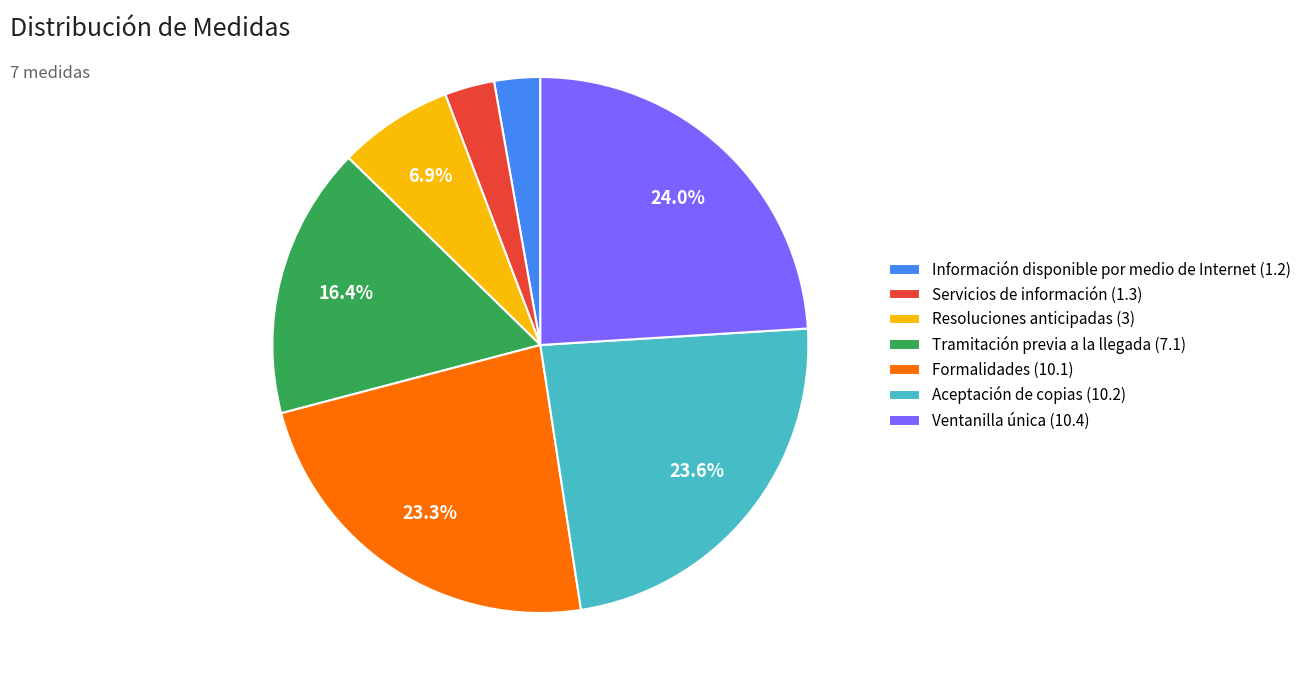

Approximately how many times larger is the value at Ventanilla única (10.4) compared to Formalidades (10.1)?

1.0